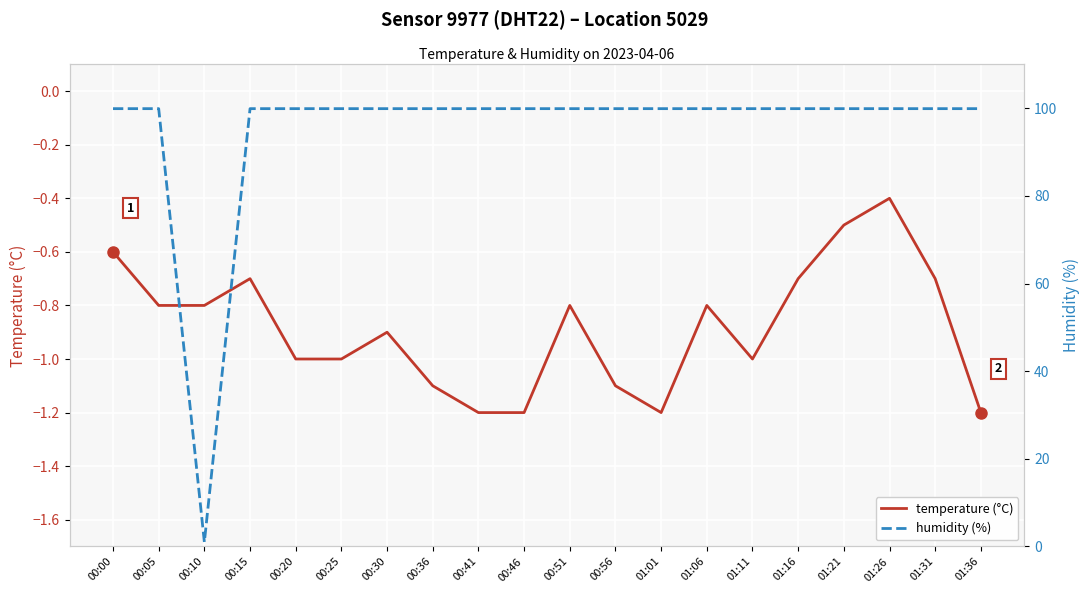

How many values in the humidity (%) series exceed 99?

19